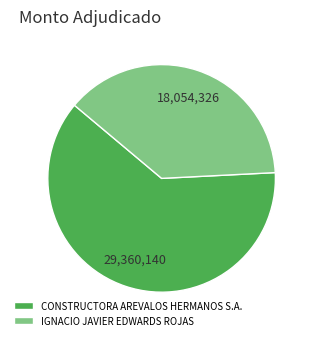

Which slice is the largest?

CONSTRUCTORA AREVALOS HERMANOS S.A.